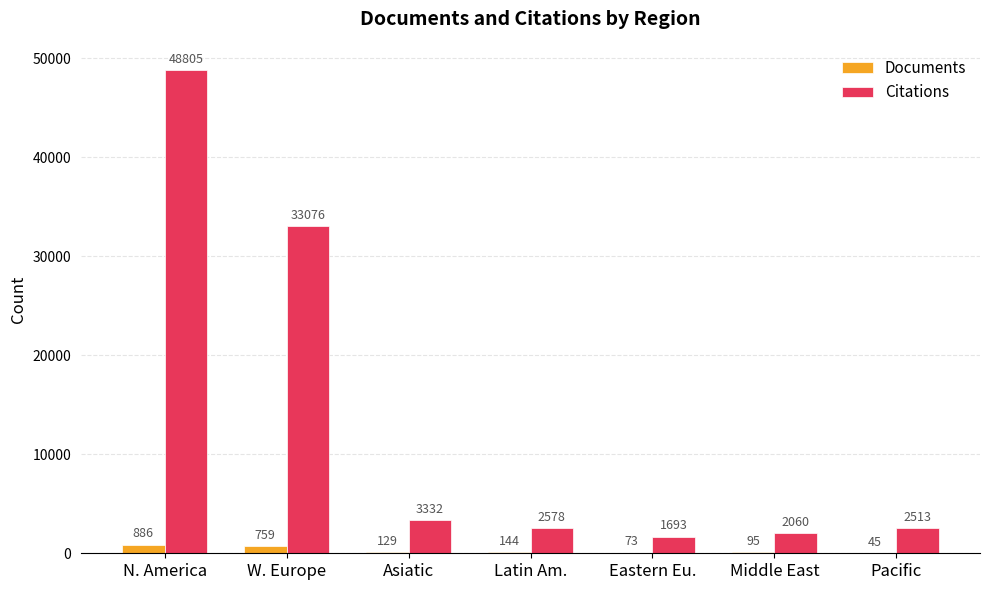

Count the number of data series in this chart.

2